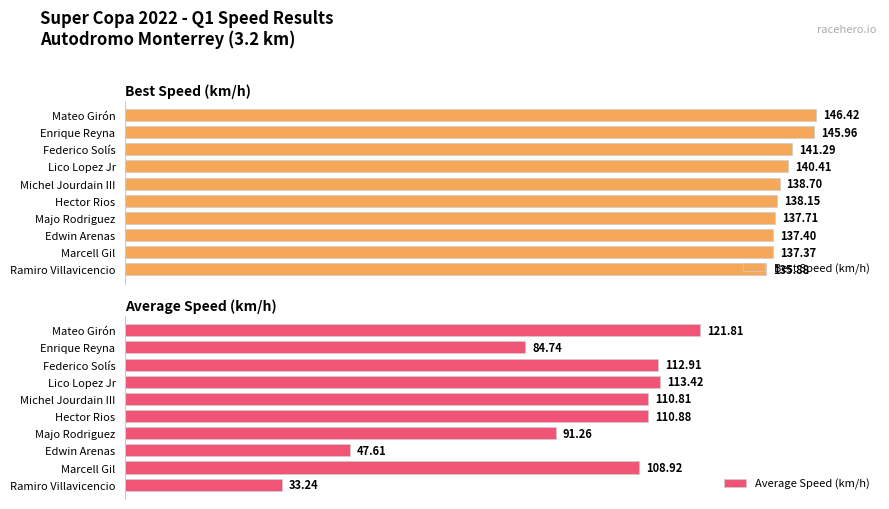

Count the number of categories in the chart.

10